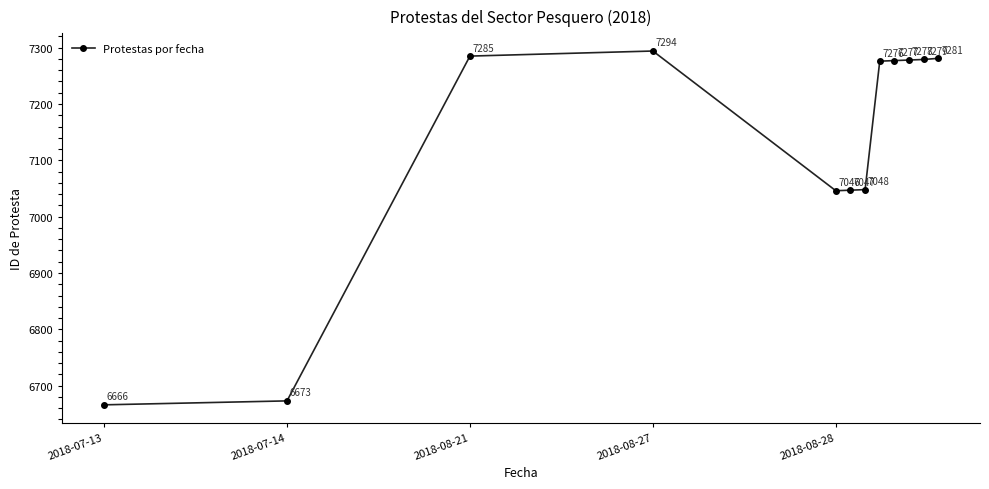

List the labels in order of value, largest first.

2018-08-27, 2018-08-21, 11, 10, 9, 8, 7, 6, 5, 2018-08-28, 2018-07-14, 2018-07-13